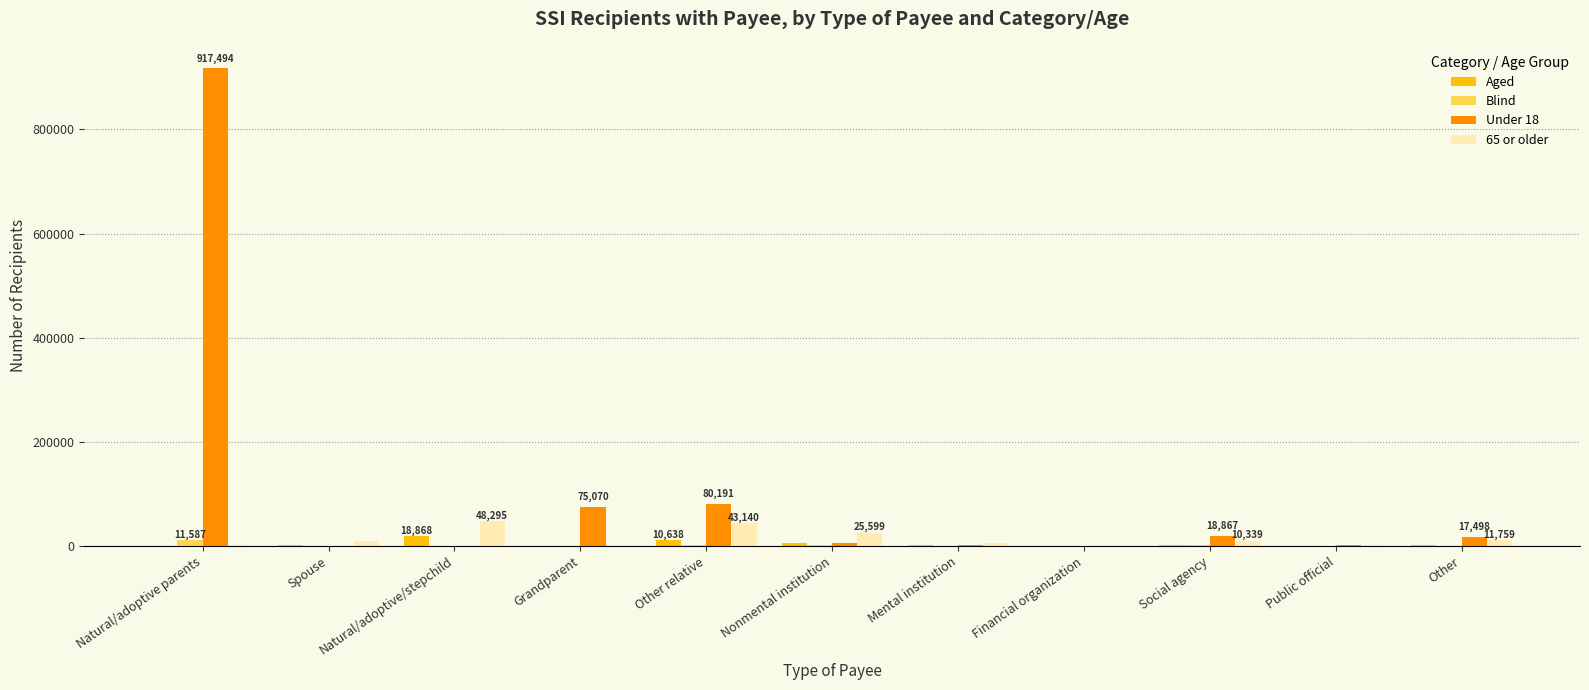

How many distinct data groups are displayed?

4